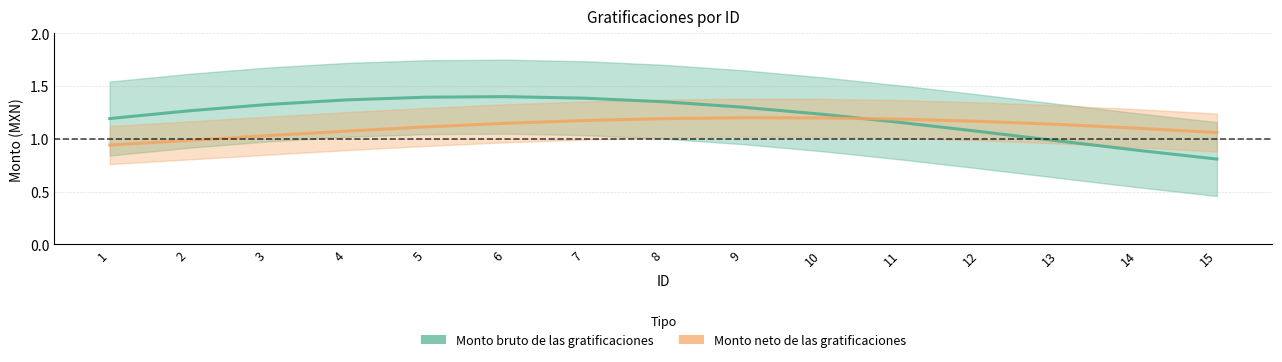

Is the value of Monto bruto de las gratificaciones at 4 greater than the value of Monto neto de las gratificaciones at 12?

Yes